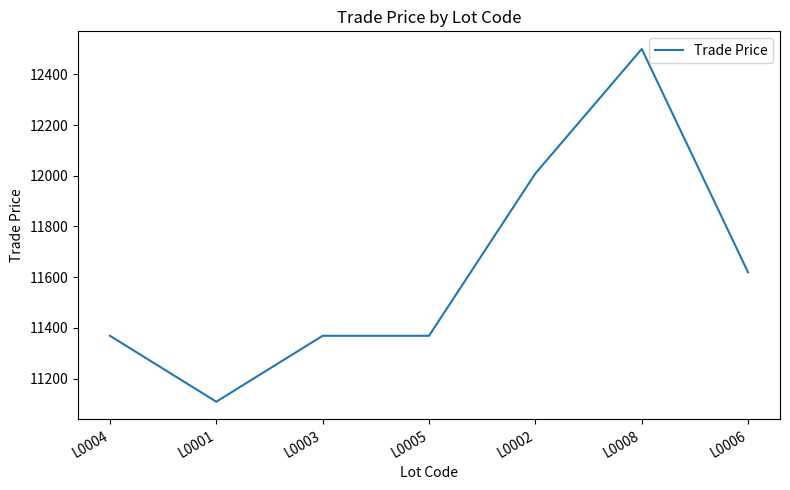

What is the average value?

11621